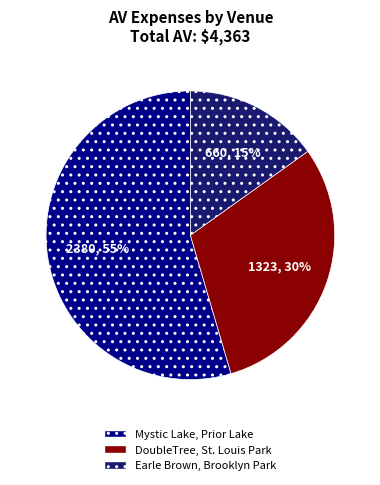

To the nearest percent, what portion does Mystic Lake, Prior Lake represent?

55%